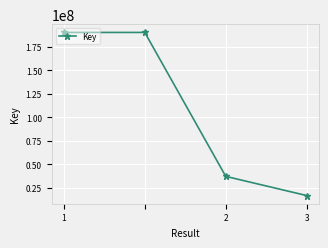

What is the greatest value displayed?

190578837